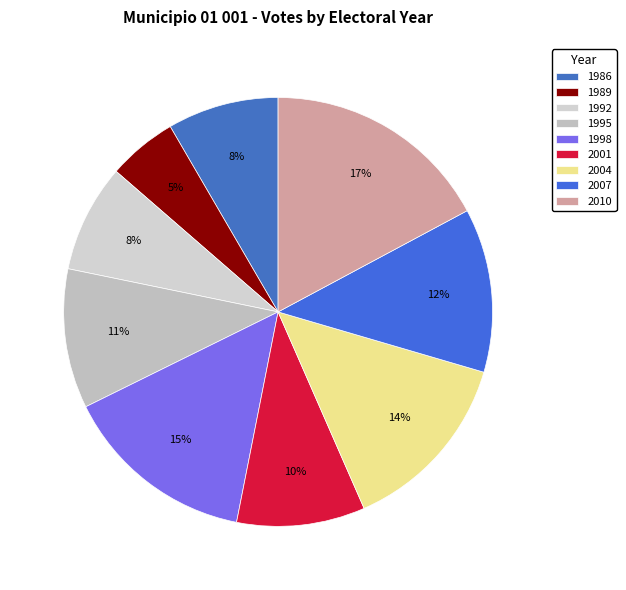

True or false: 1995 accounts for 11% of the total.

True